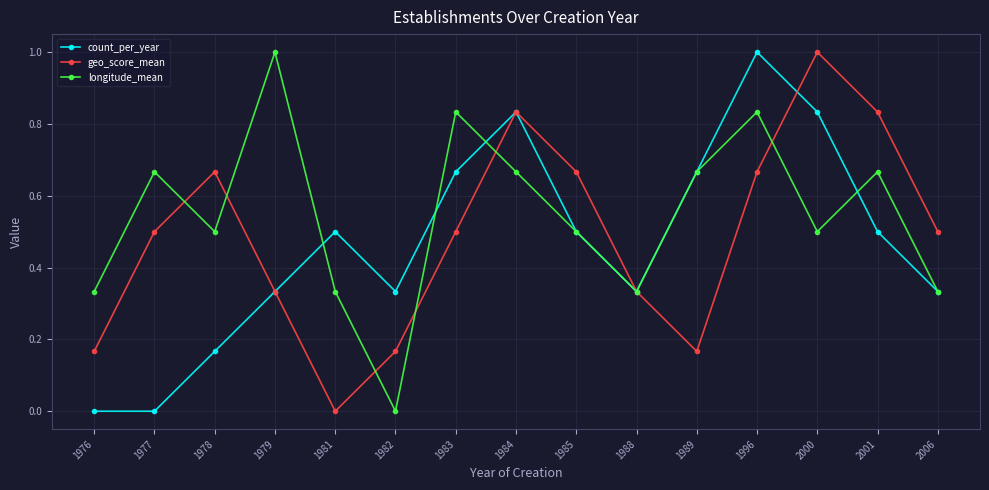

What is the total value across all series at 2000?

2.3